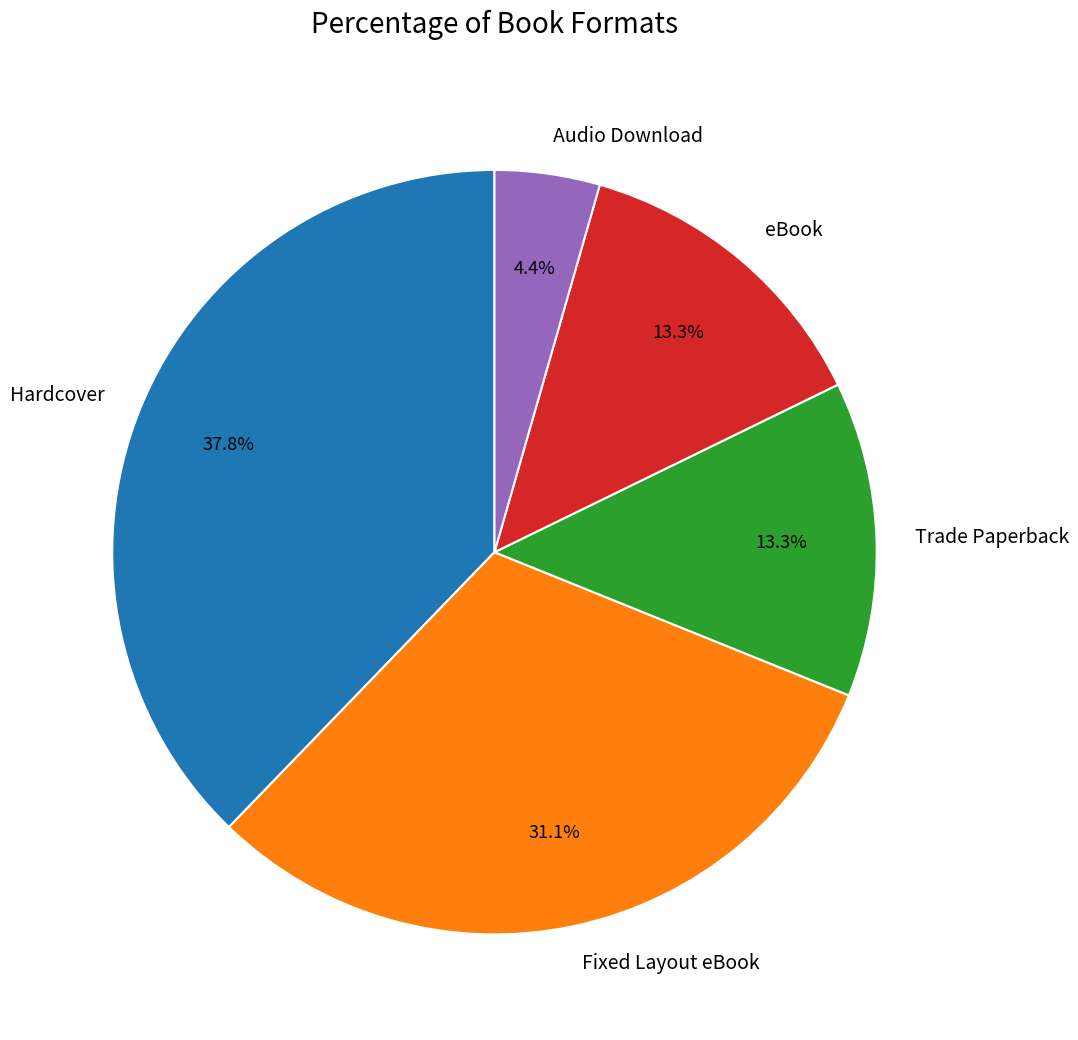

True or false: Hardcover accounts for 38% of the total.

True